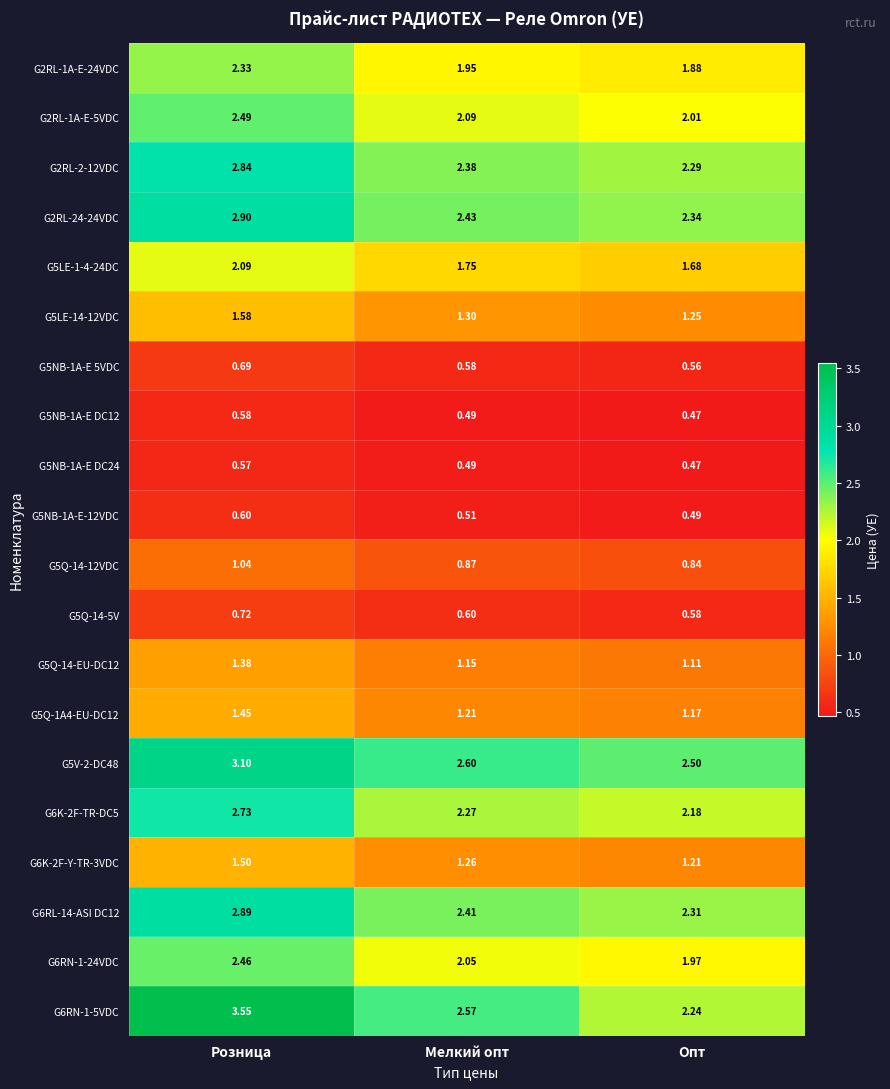

Between Розница and Мелкий опт, which series saw the biggest shift?

G6RN-1-5VDC